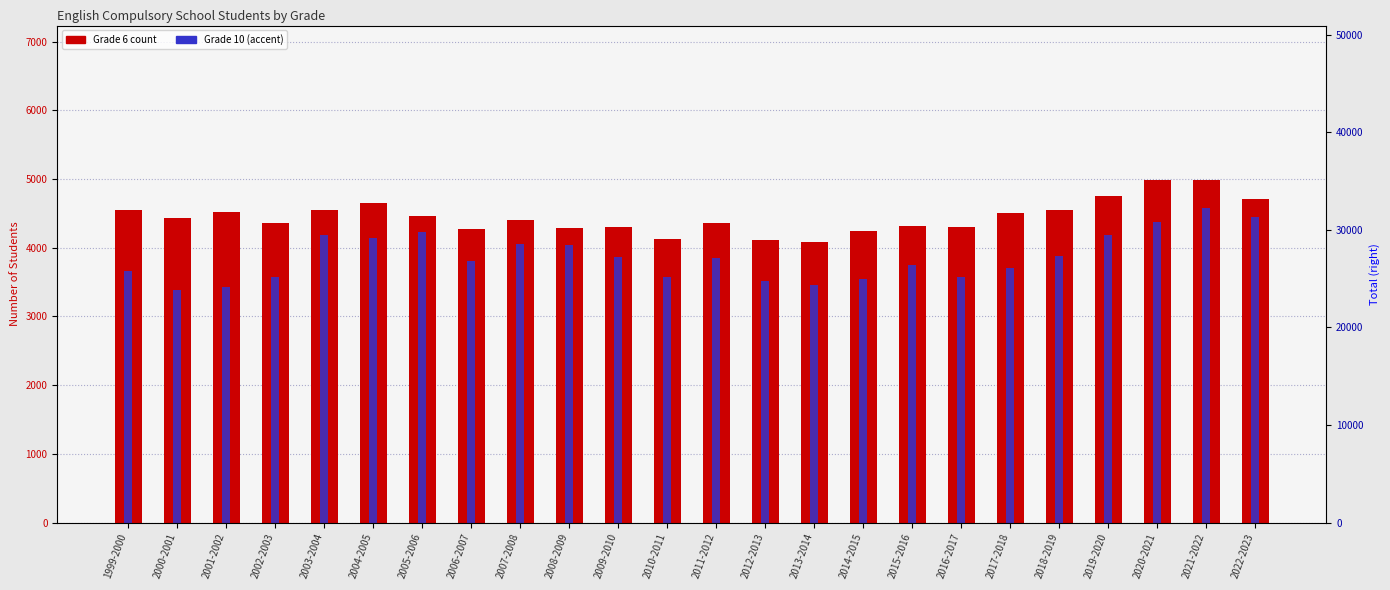

Between 2006-2007 and 2015-2016, which is larger?

2015-2016